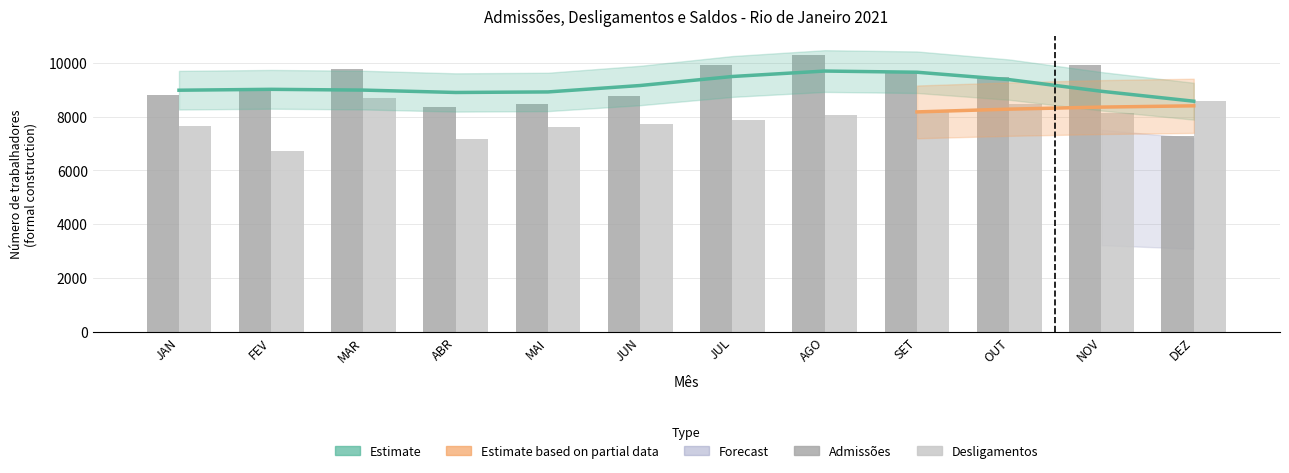

Which series has the widest spread of values?

Admissões